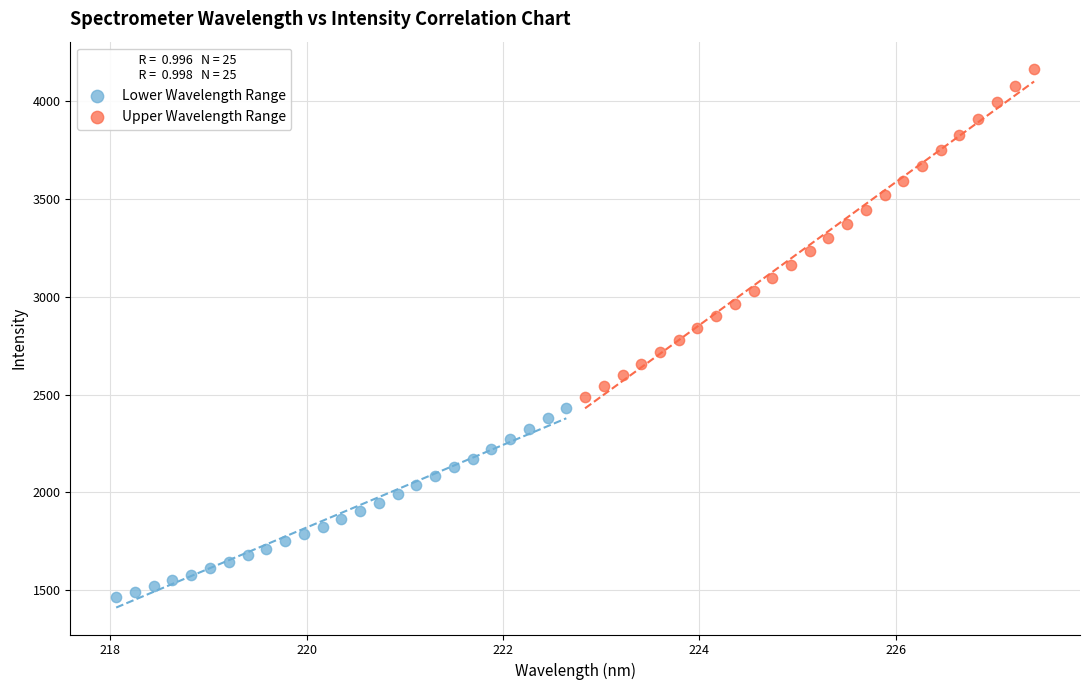

Which series has the widest spread of Y values?

Upper Wavelength Range